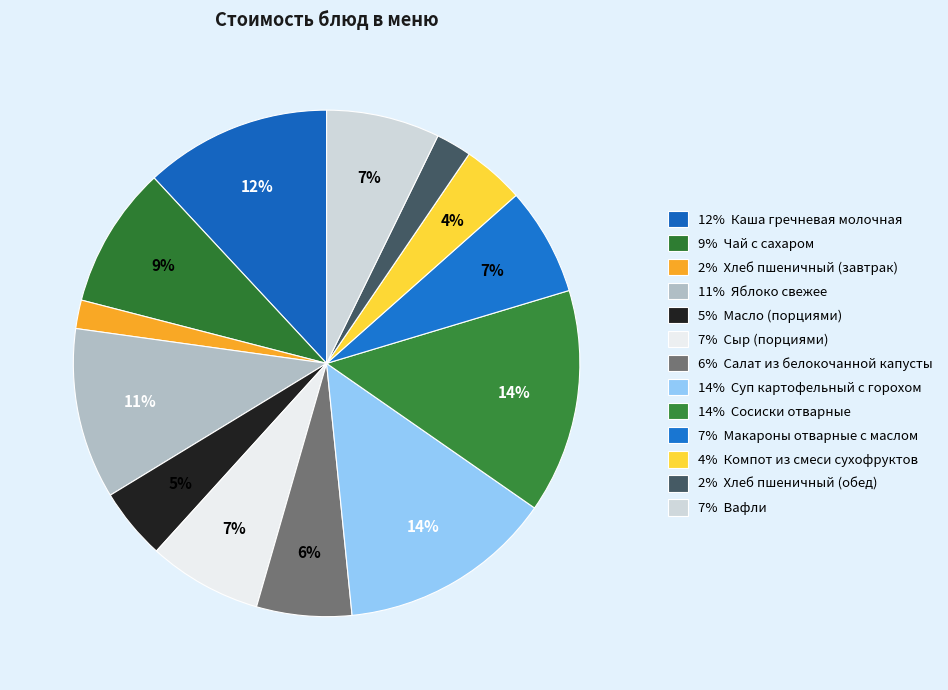

How many segments does this pie chart have?

13